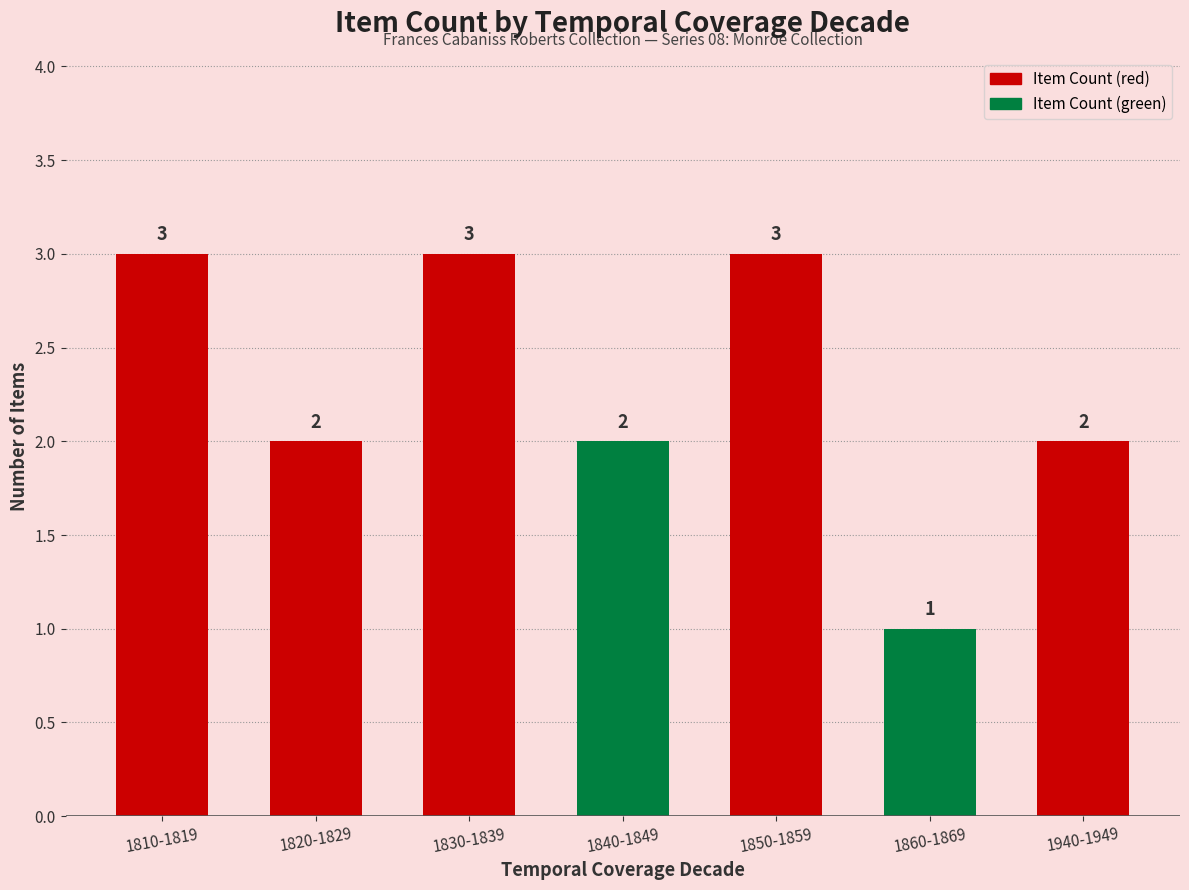

What is the sum of all values?

16